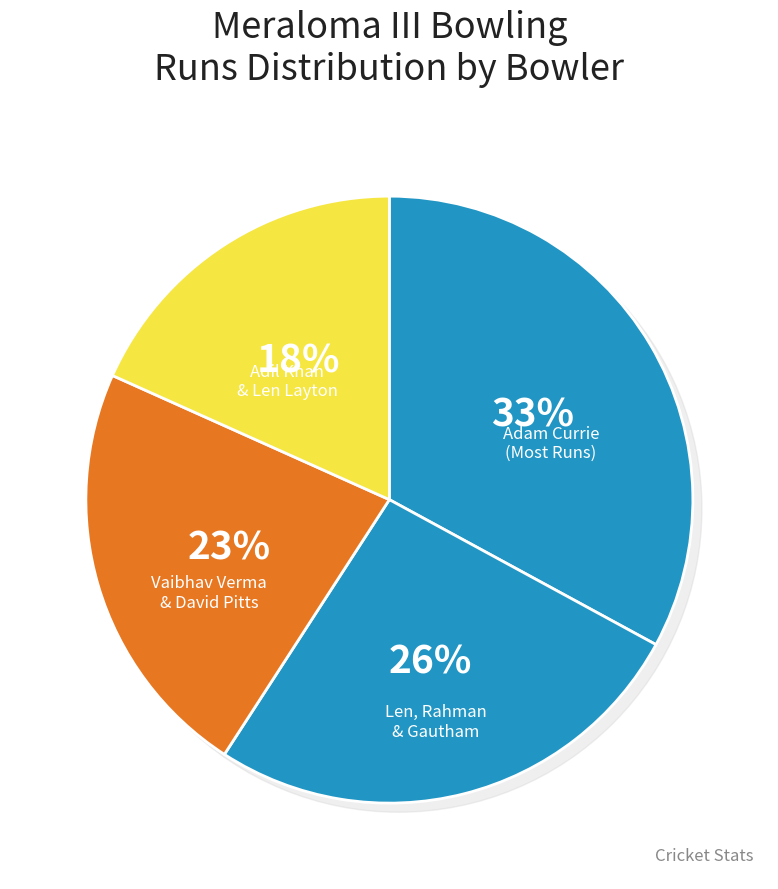

What is the largest slice in the pie chart?

Adam Currie